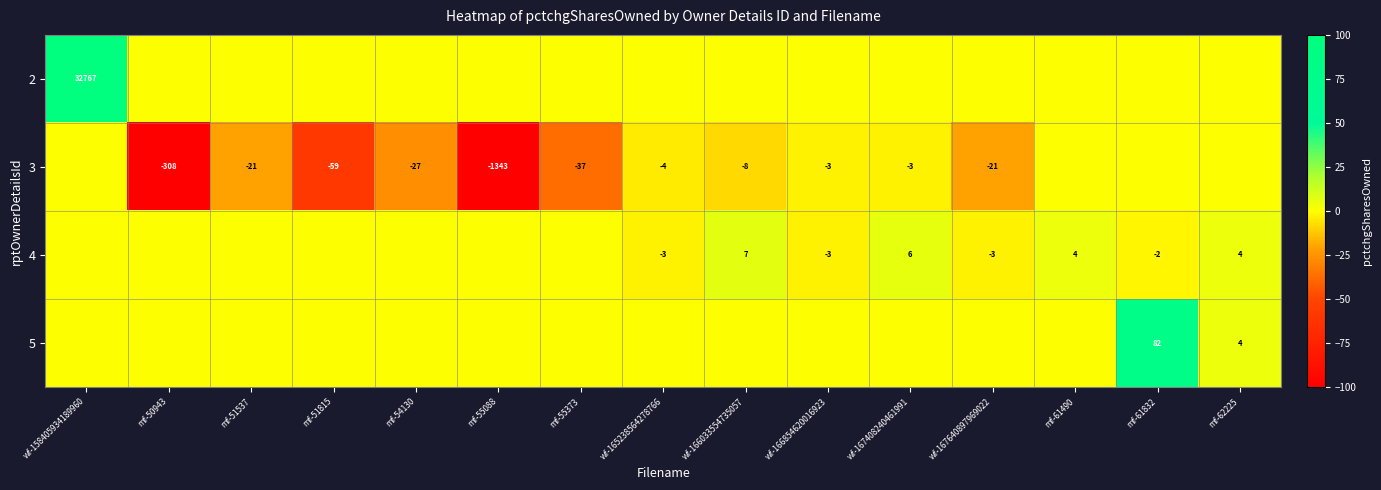

Is it true that 4 equals 6 at wf-167408240461991?

True